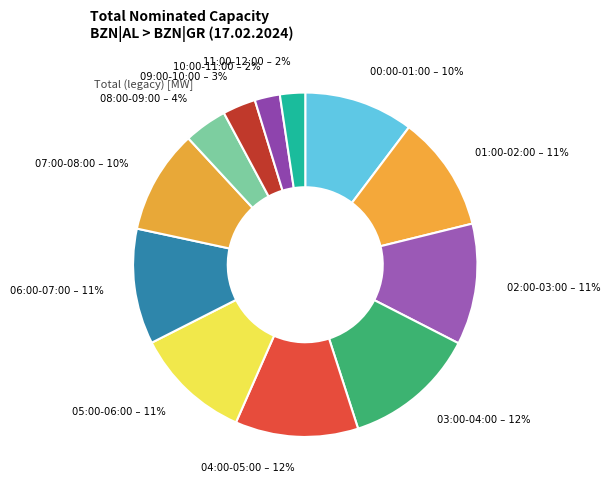

To the nearest percent, what is the combined percentage of 11:00-12:00 and 01:00-02:00?

13%